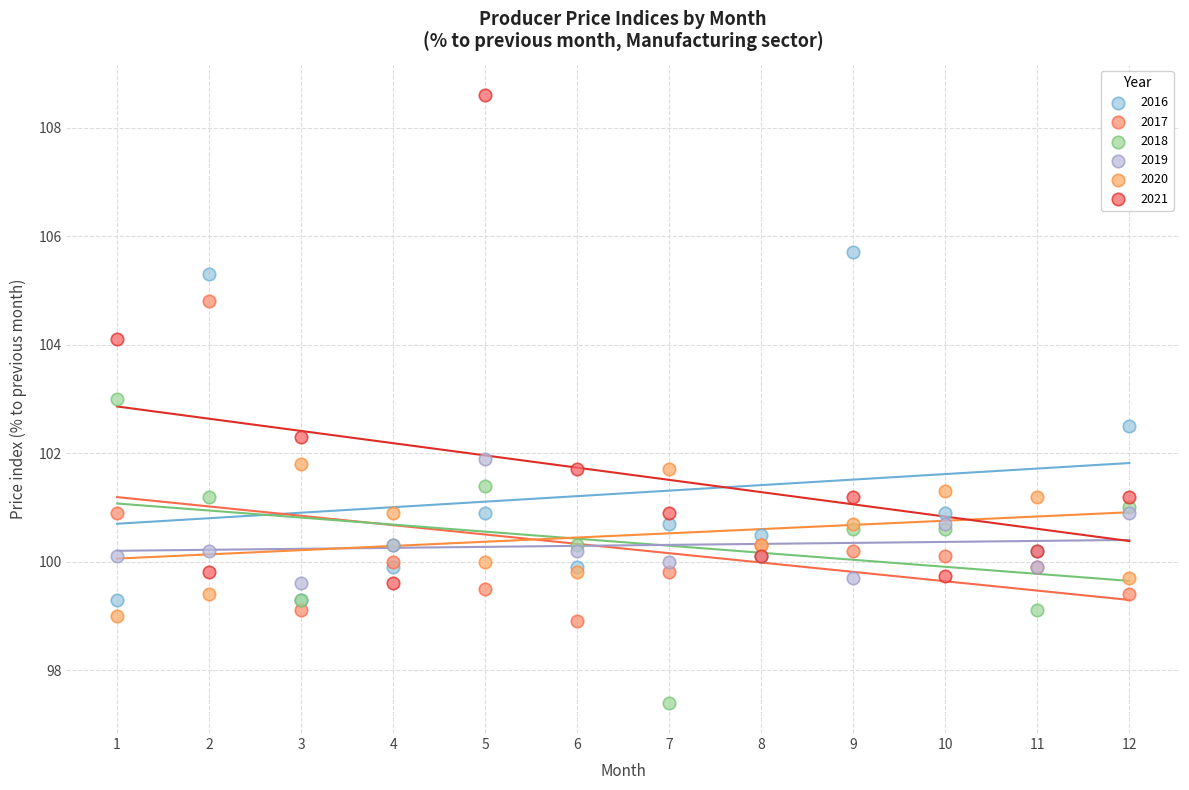

Which series contains the lowest Y value?

2018